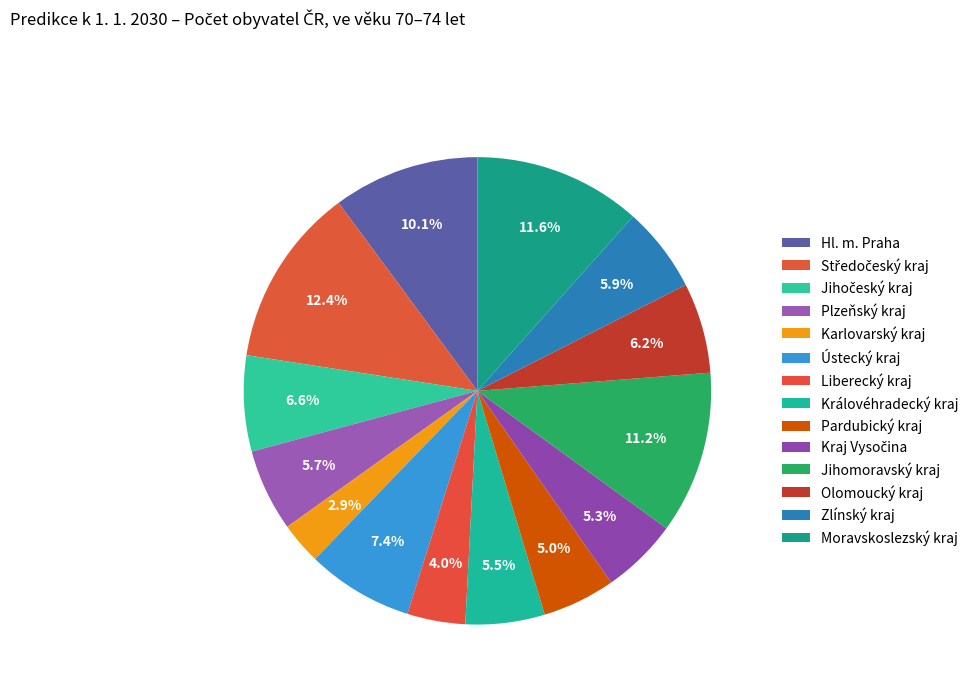

To the nearest percent, what is the average slice percentage?

7%